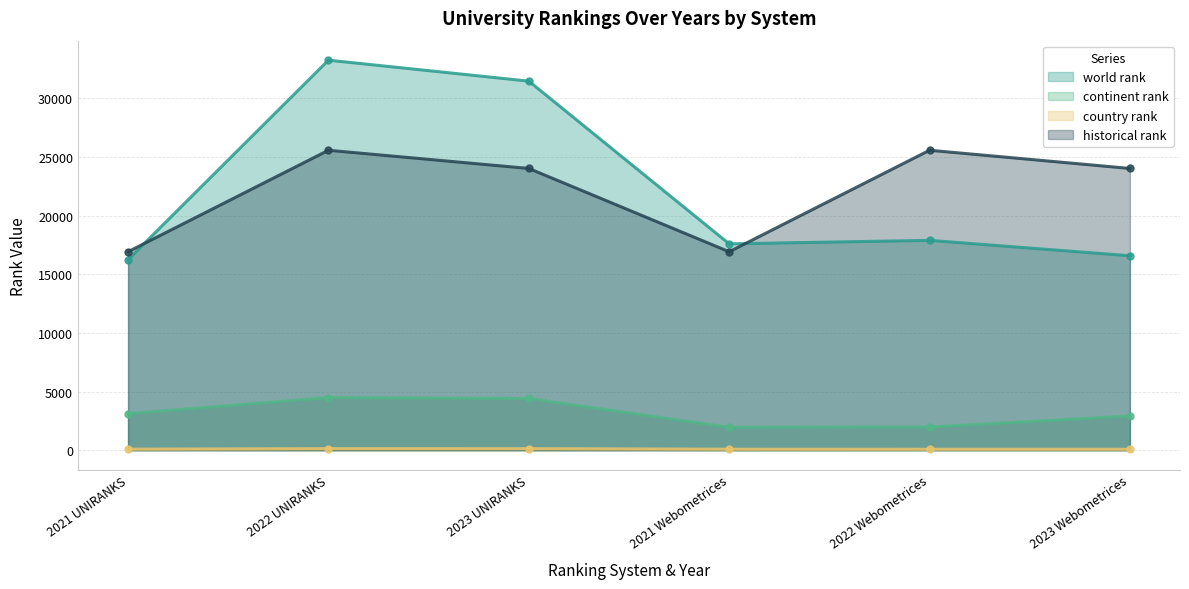

Read the world rank value at 2022 Webometrices.

17884.0